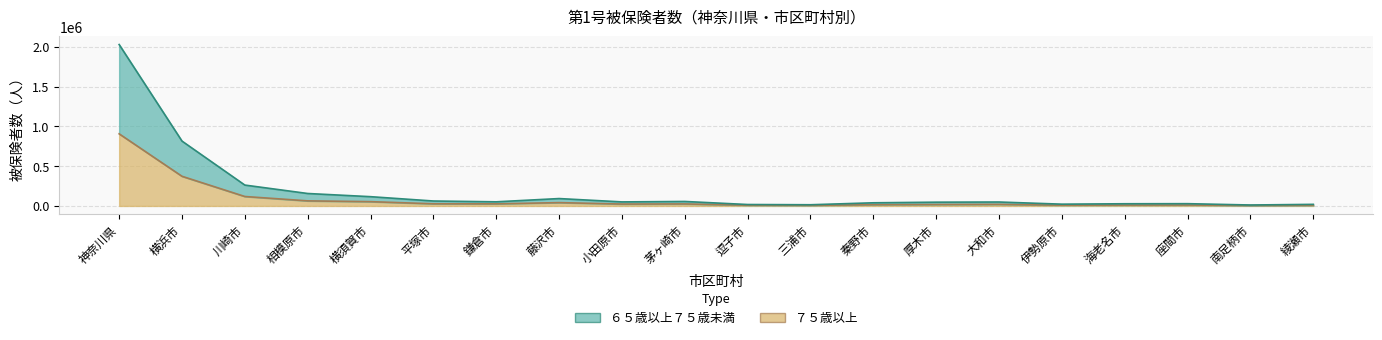

Rank the series by their maximum value, from highest to lowest.

６５歳以上７５歳未満, ７５歳以上